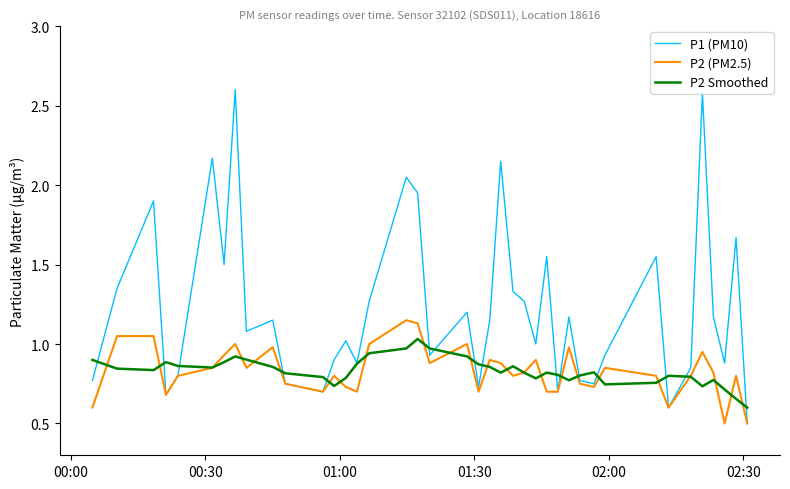

What is the maximum value shown in the chart?

2.6